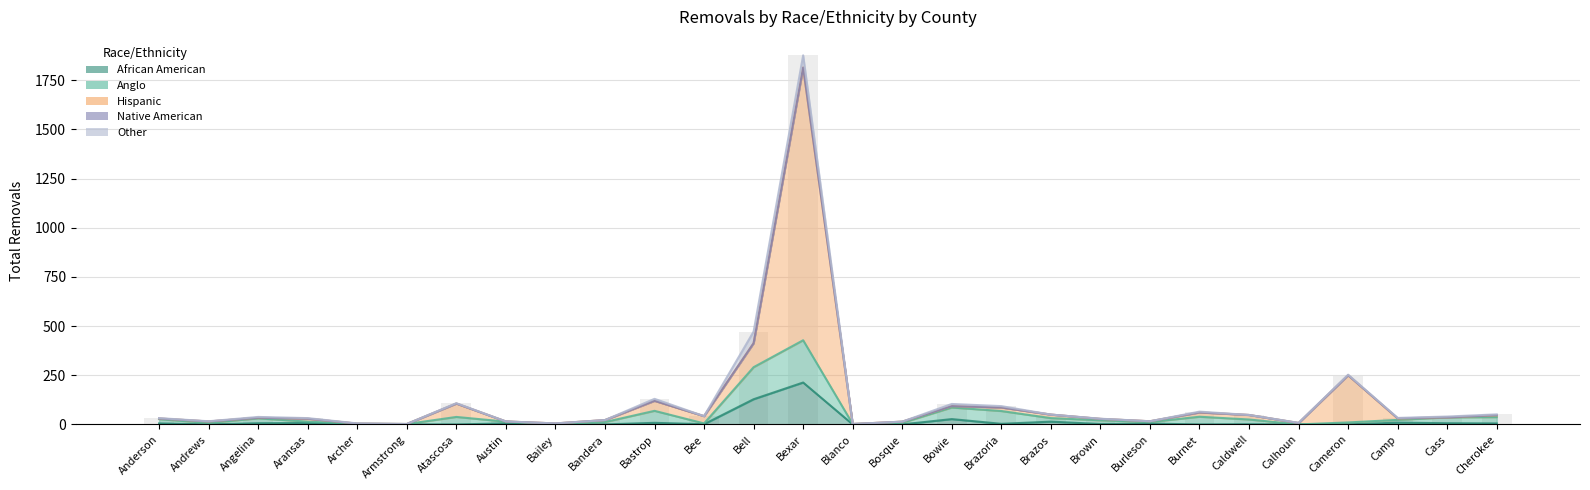

What position from the right is Burnet?

7